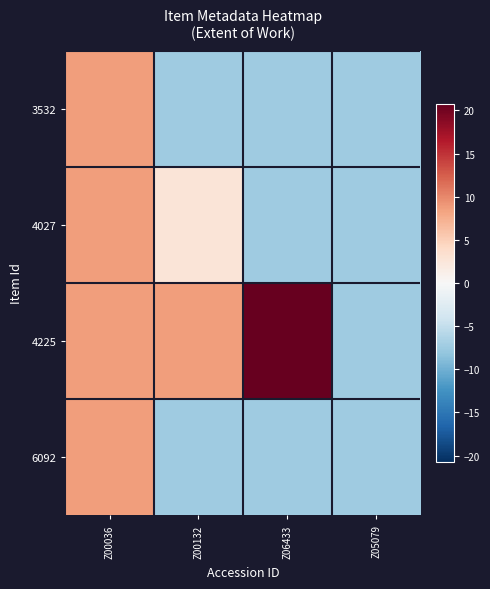

How many categories are shown in the chart?

4